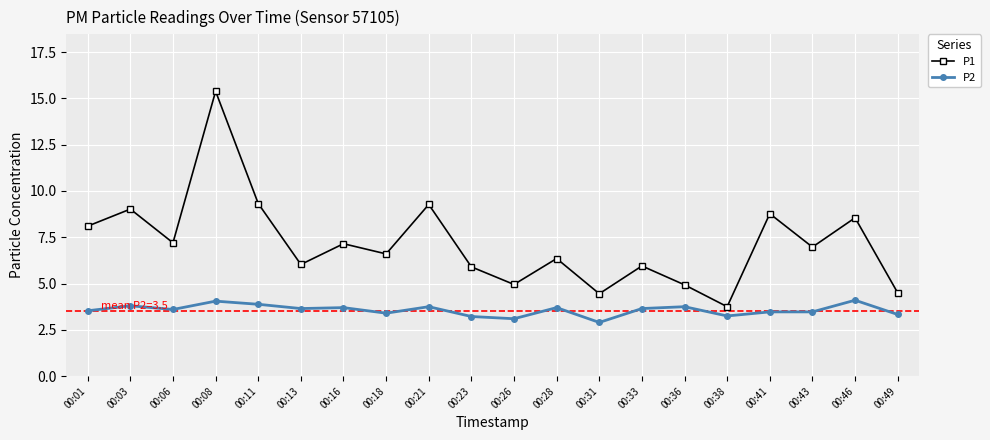

What is the average value of the P2 series?

3.6